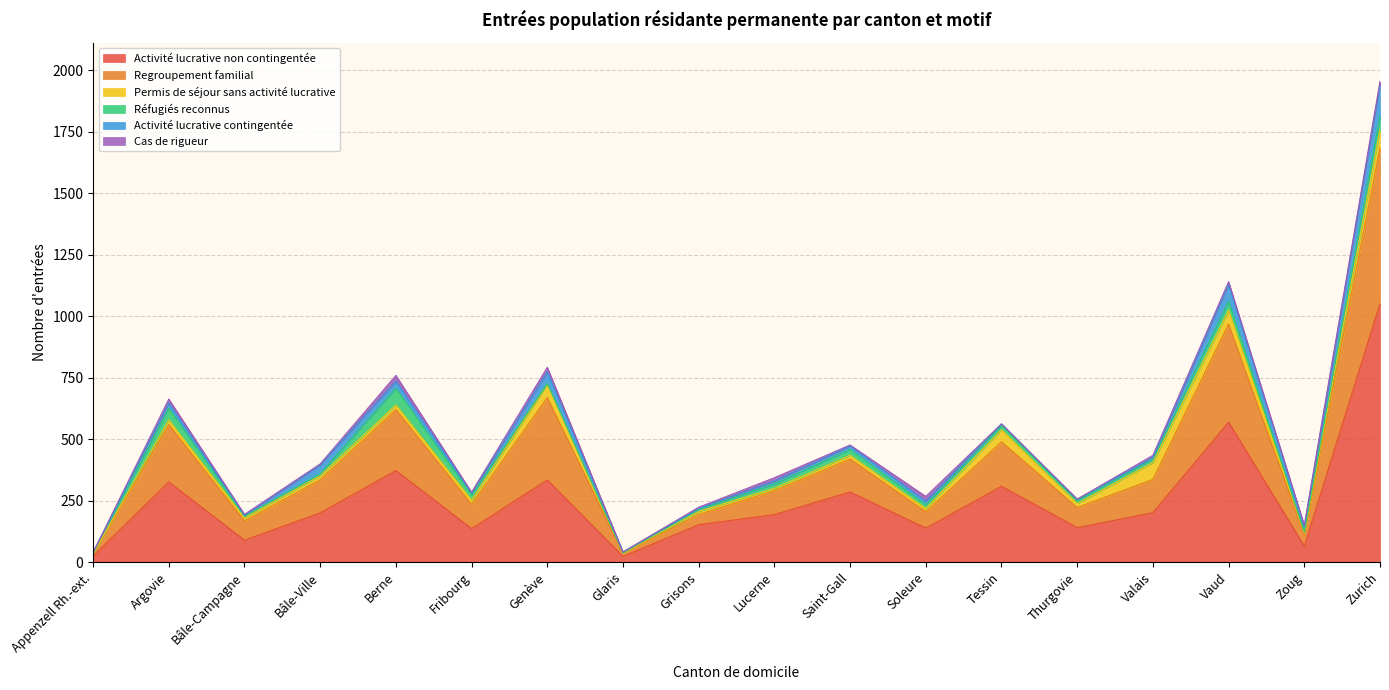

What is the difference between the maximum and minimum values in the Activité lucrative non contingentée series?

1028